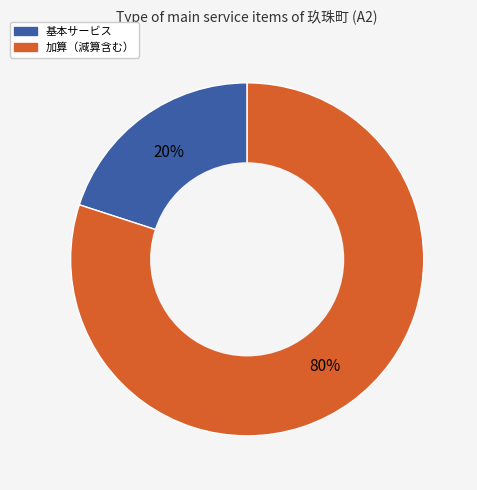

How many segments does this pie chart have?

2